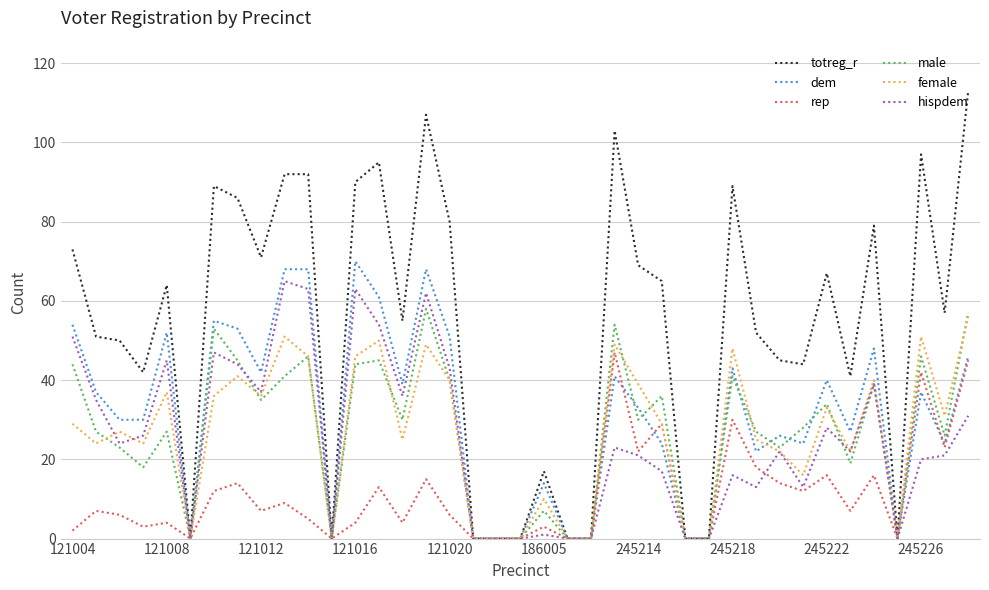

What is the difference between the maximum and minimum values in the male series?

58